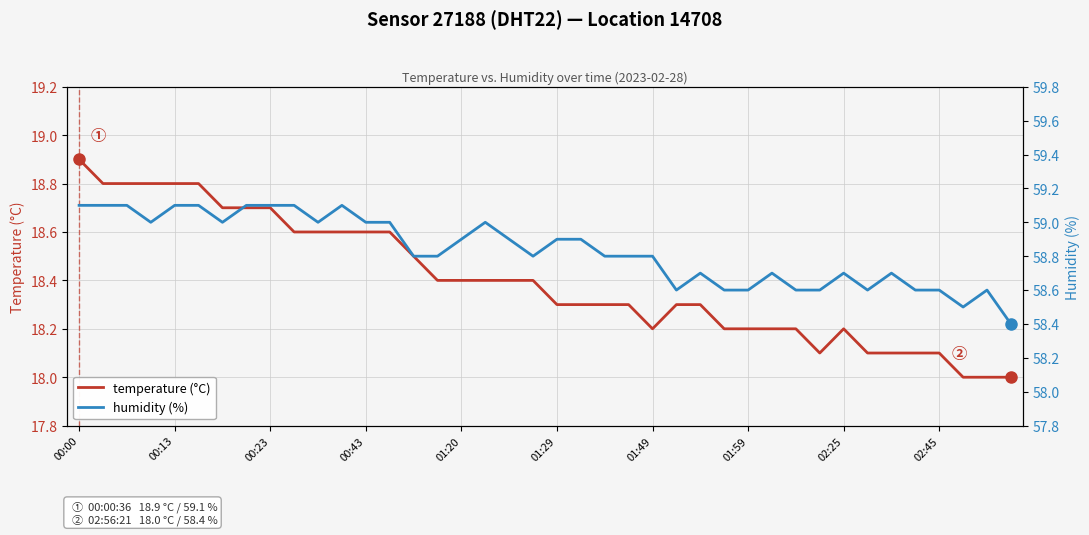

Count the number of data series in this chart.

2